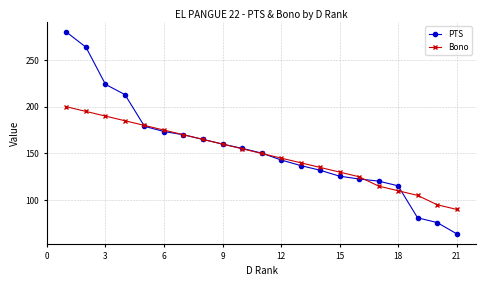

What is the difference between the maximum and minimum values in the PTS series?

216.1